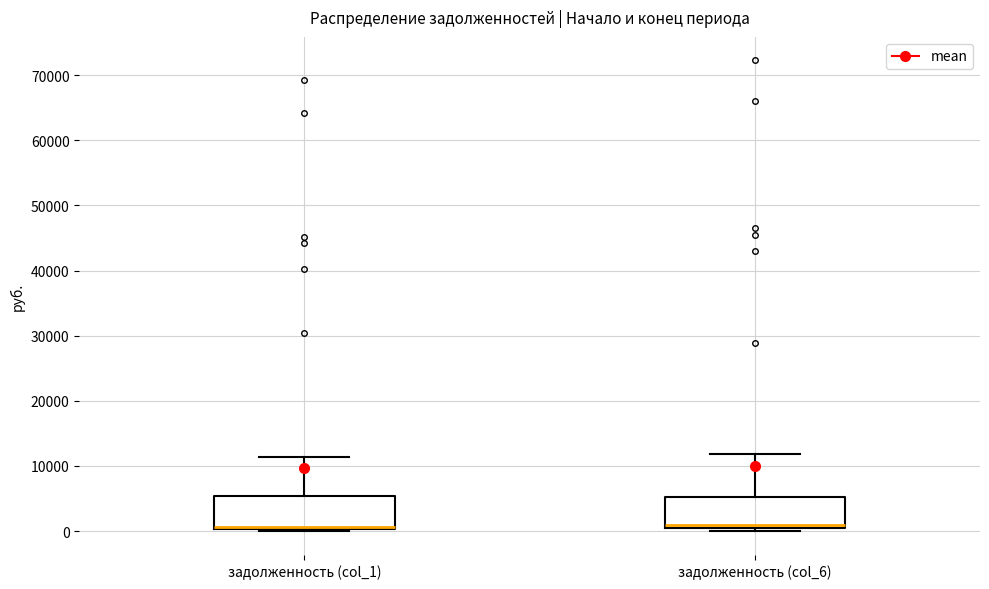

Where does the upper whisker of the box for задолженность (col_6) end on the y-axis? The values are not printed on the chart, so give them approximately, as read against the axis.

12000